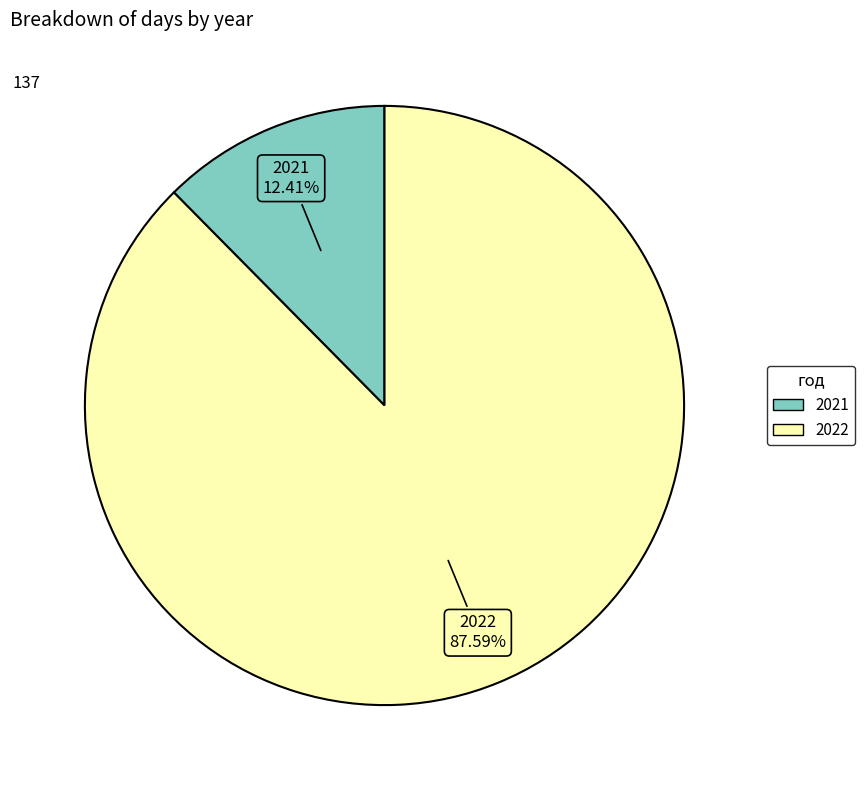

Rank the categories by value from lowest to highest.

2021, 2022